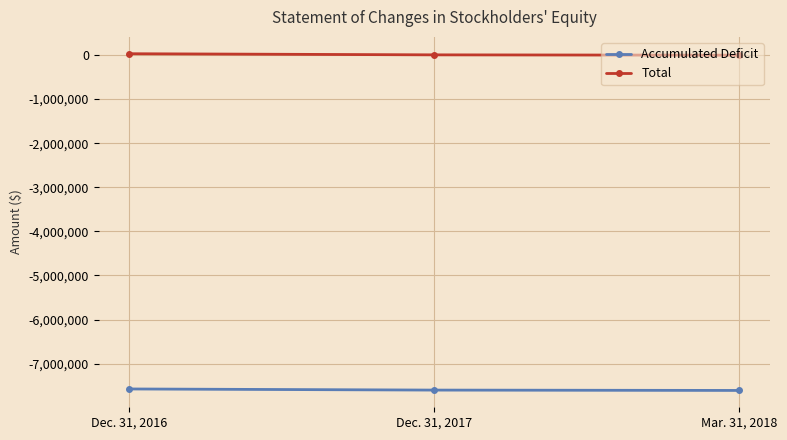

Count the Accumulated Deficit values in the range -7606669 to -7573180.

3